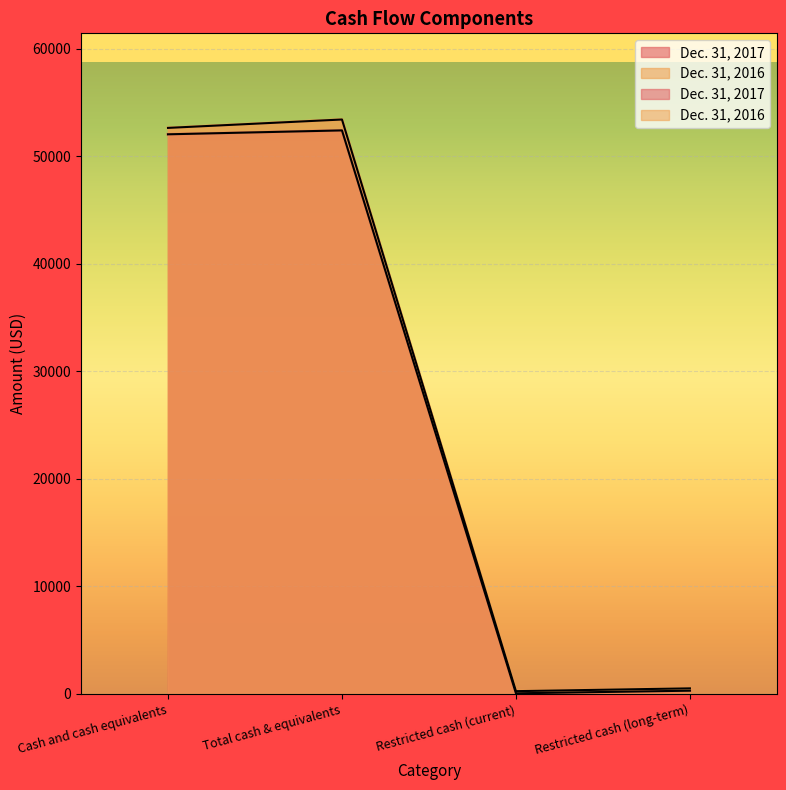

What position from the right is Restricted cash (long-term)?

1